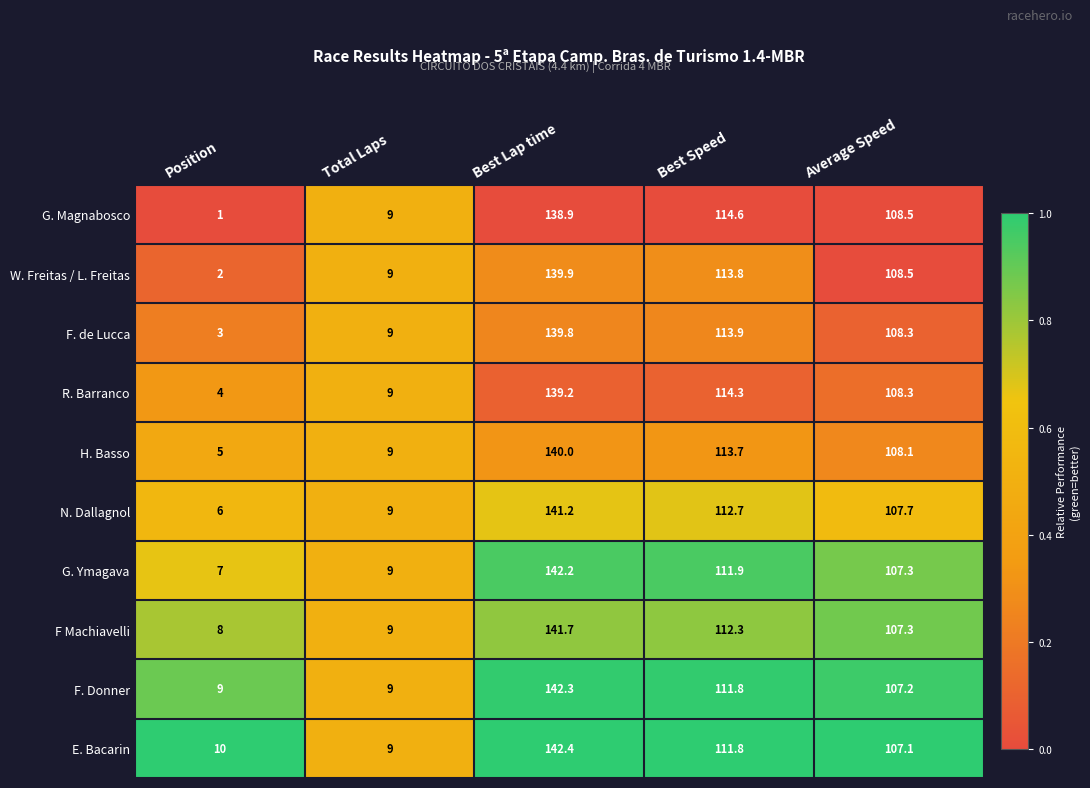

Which label corresponds to the largest value in the chart?

Best Lap time